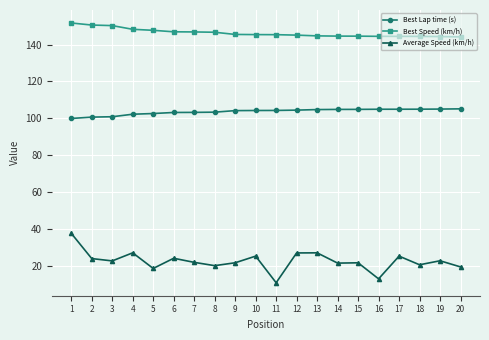

True or false: Best Speed (km/h) and Best Lap time (s) cross at least once.

False